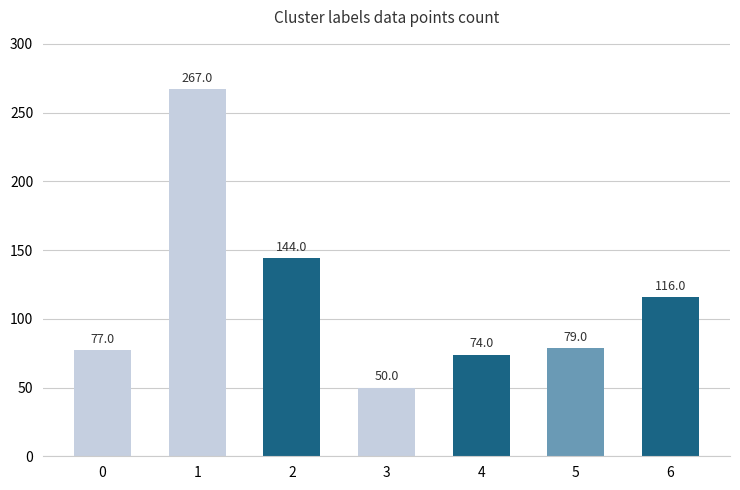

The value at 6 is 116. True or false?

True